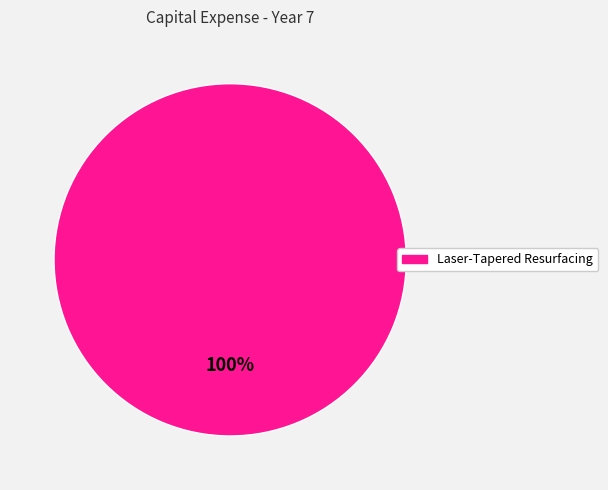

Does any single category account for the majority?

Yes